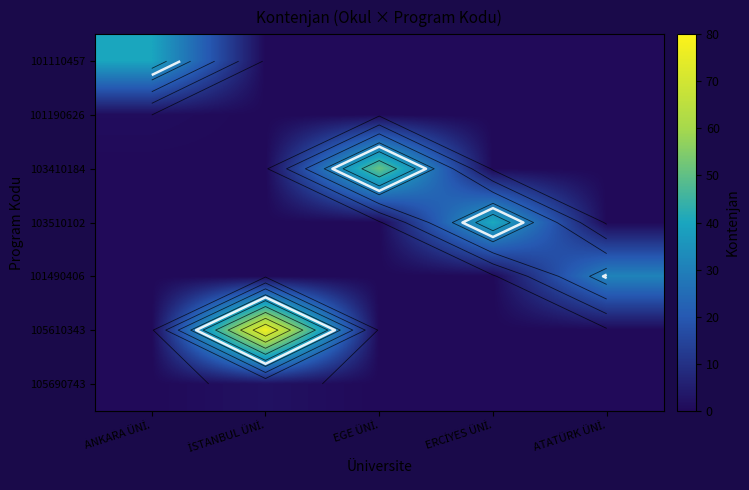

What is the difference between the maximum and minimum values in the 101110457 series?

40